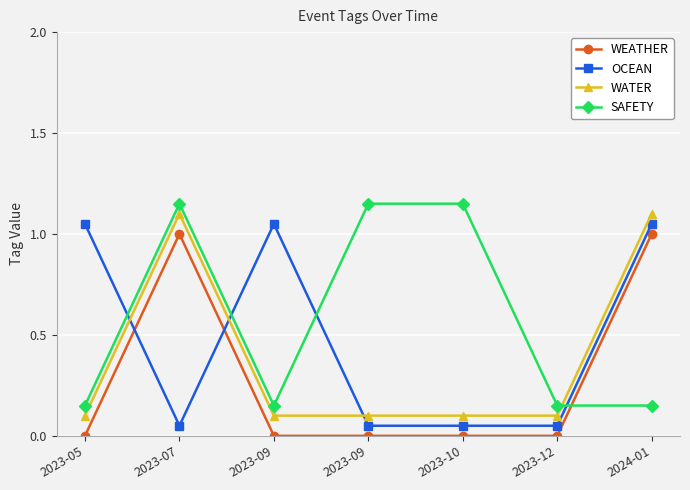

Is this an area chart (filled region under the line)?

No